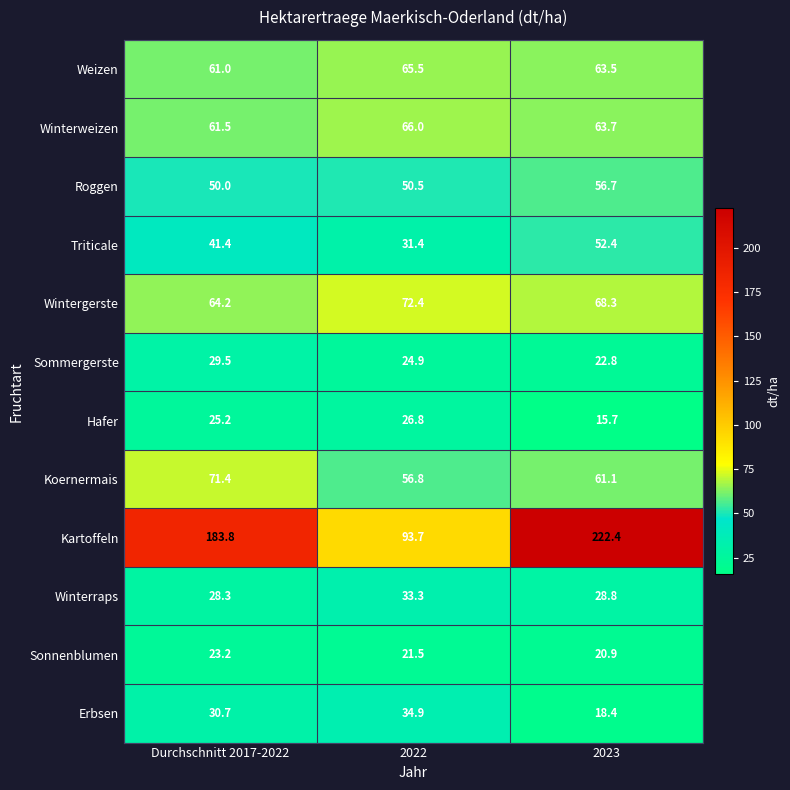

Which series has the largest total across all categories?

Kartoffeln